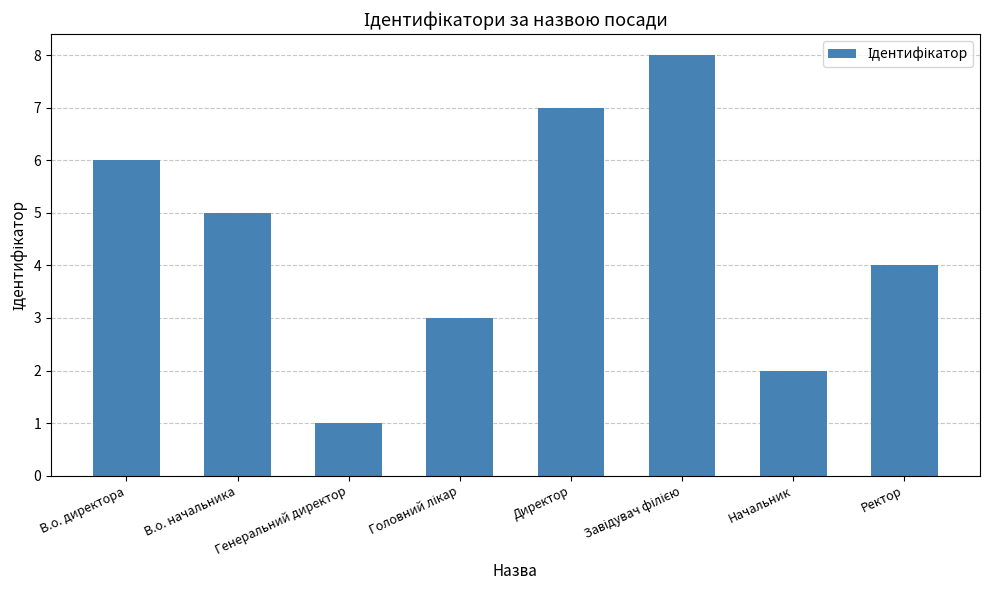

Is it true that the value at Ректор is 4?

True